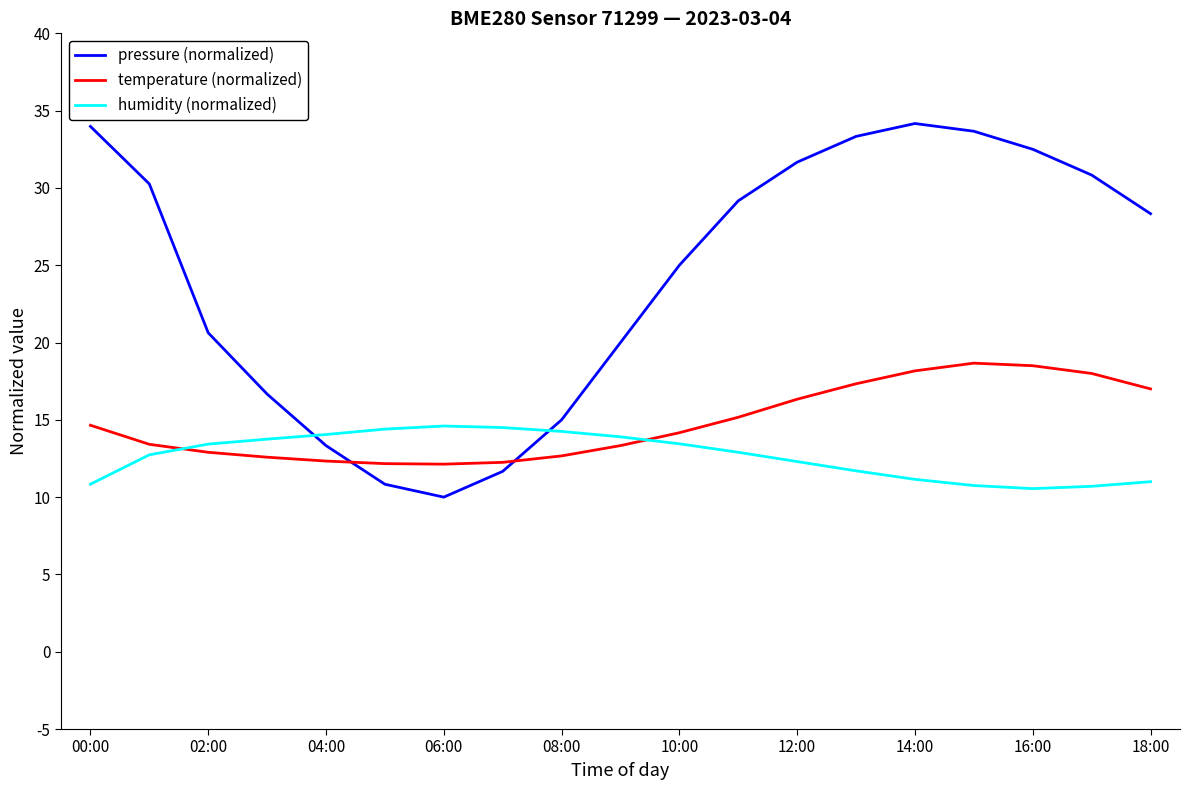

What is the maximum value shown in the chart?

34.2